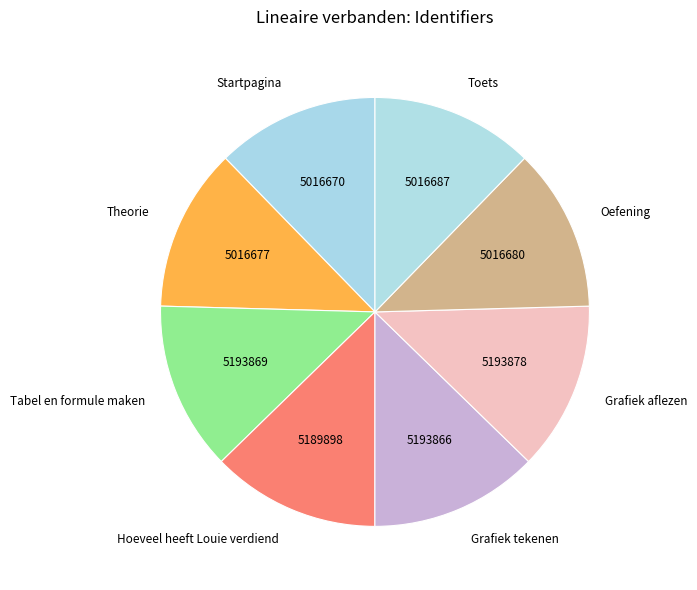

The Tabel en formule maken slice represents 13% of the pie. True or false?

True